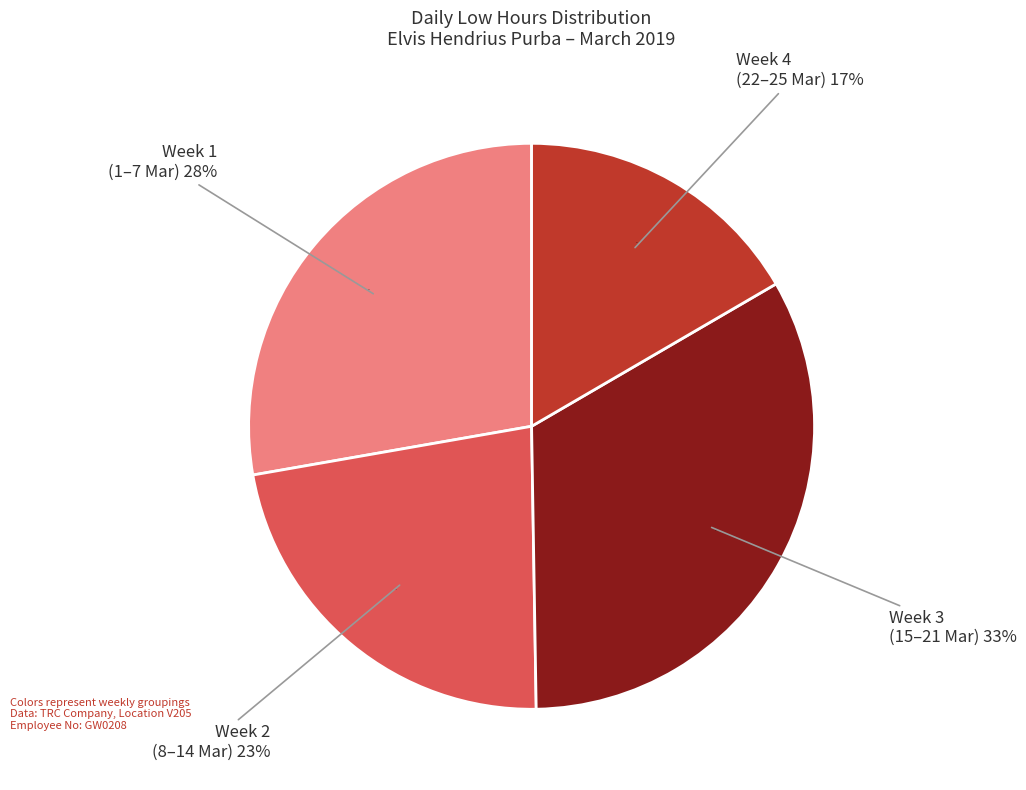

Is 1-Fri the majority of the pie?

No